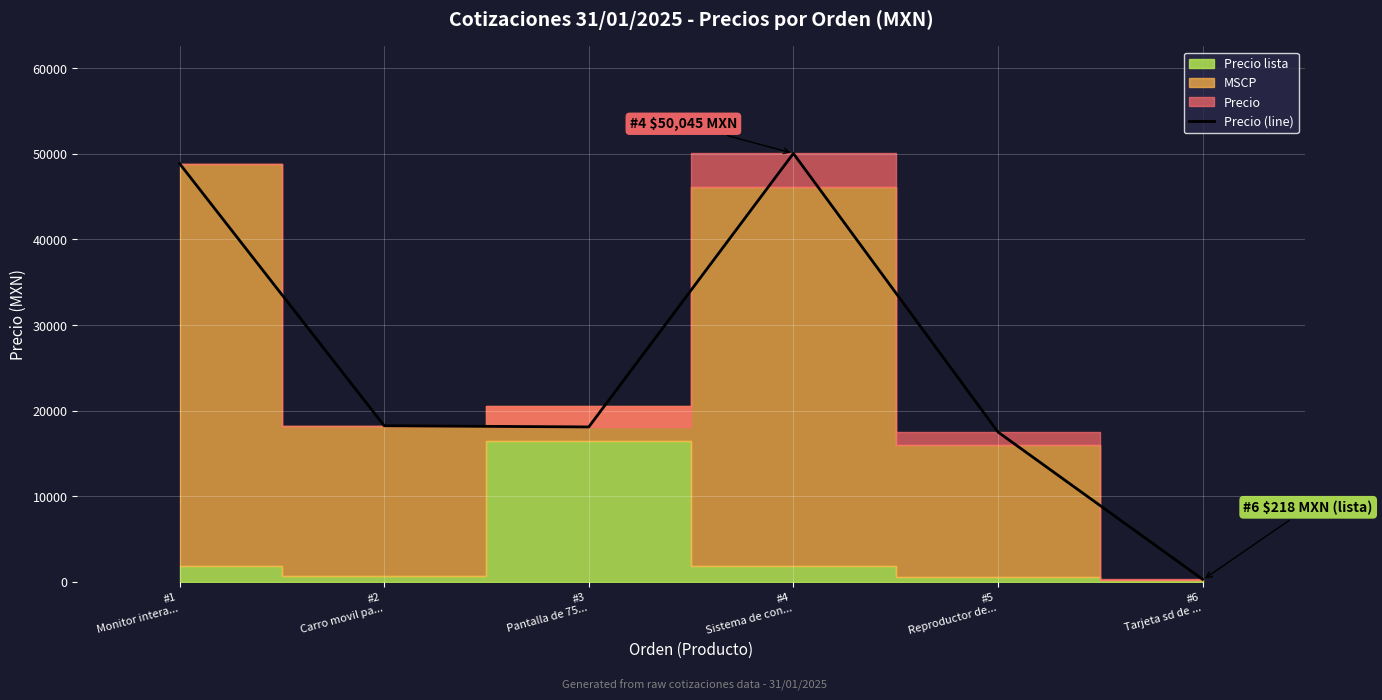

What is the maximum value for Precio (line)?

50045.0